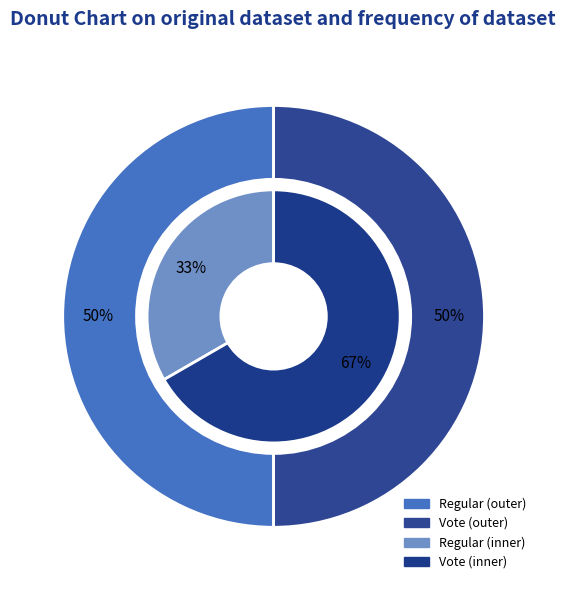

What is the smallest slice in the pie chart?

Regular